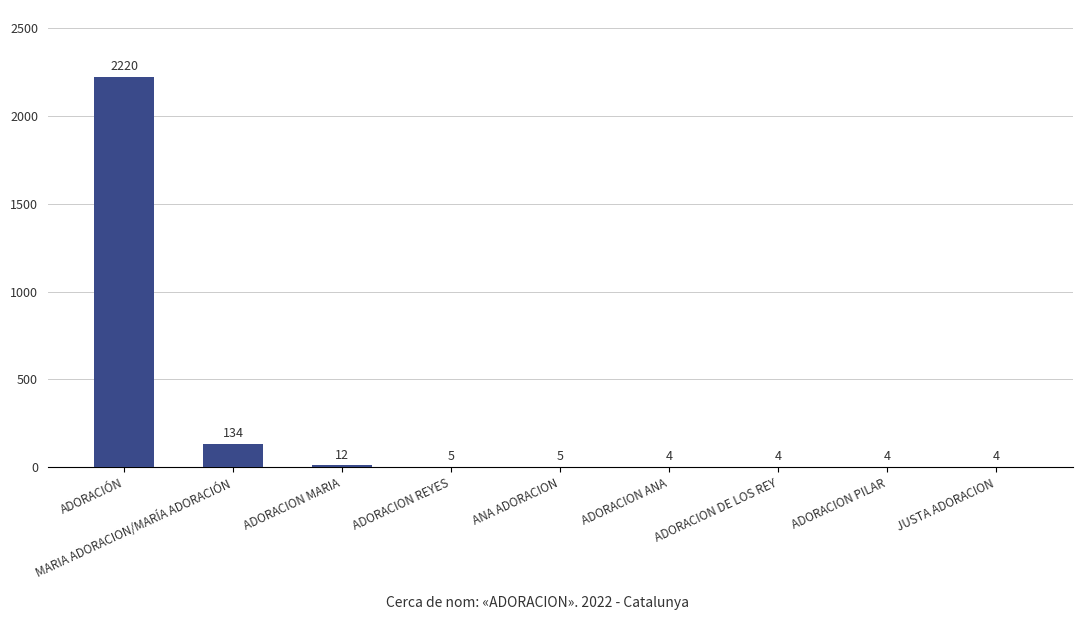

Is it true that the value at ADORACIÓN is 2220?

True